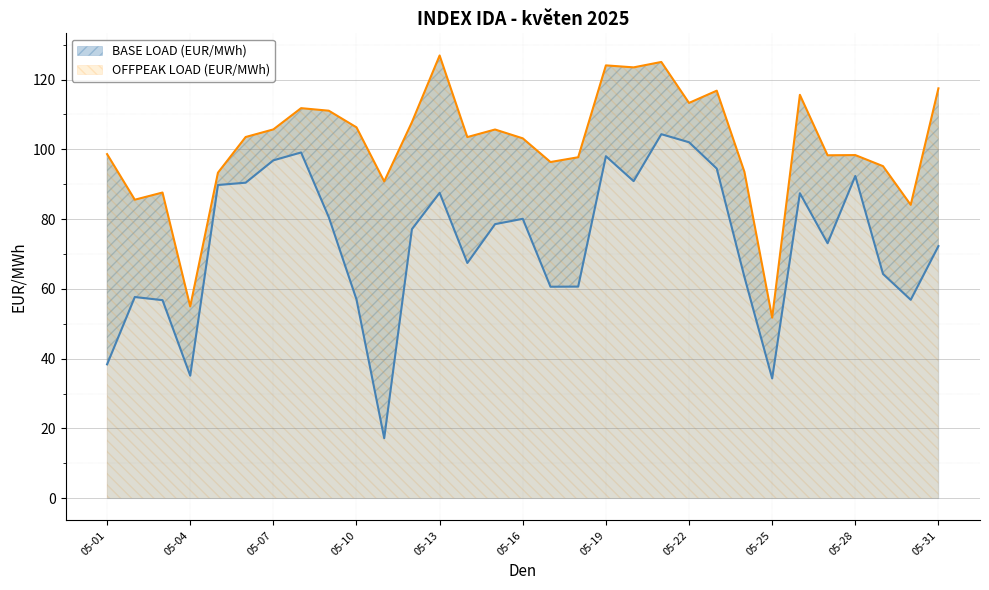

List the series in order of their overall mean, lowest first.

BASE LOAD (EUR/MWh), OFFPEAK LOAD (EUR/MWh)